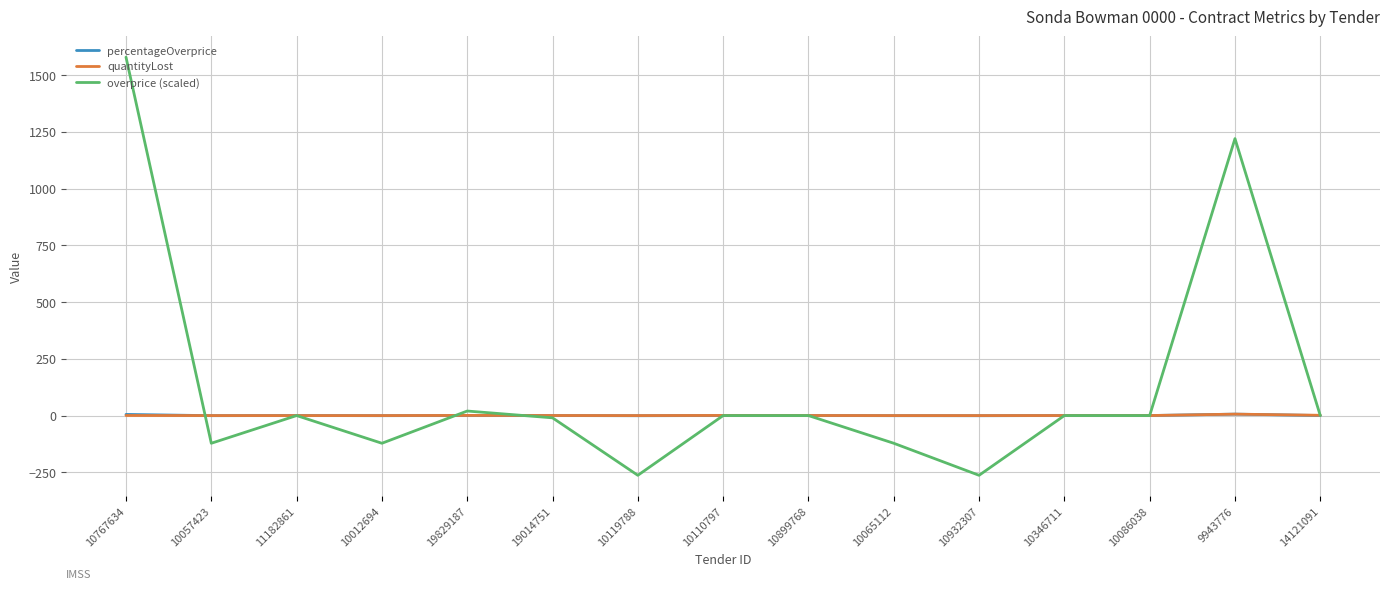

Is it true that quantityLost equals 0.3 at 19014751?

True